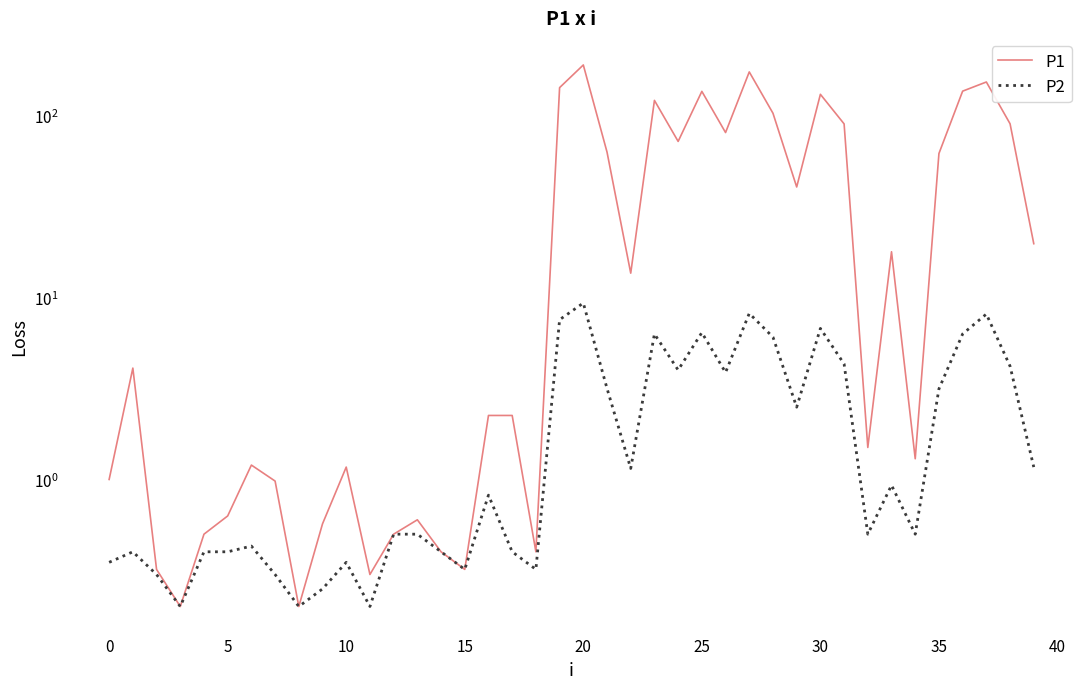

True or false: P2 has more than 0 interior local peaks.

True